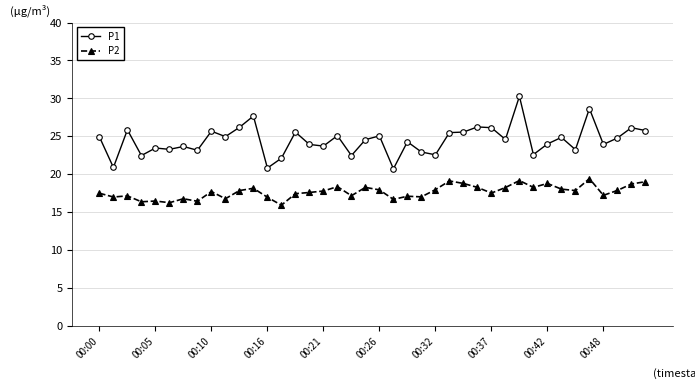

True or false: P1 has more than 1 points higher than both neighbors.

True